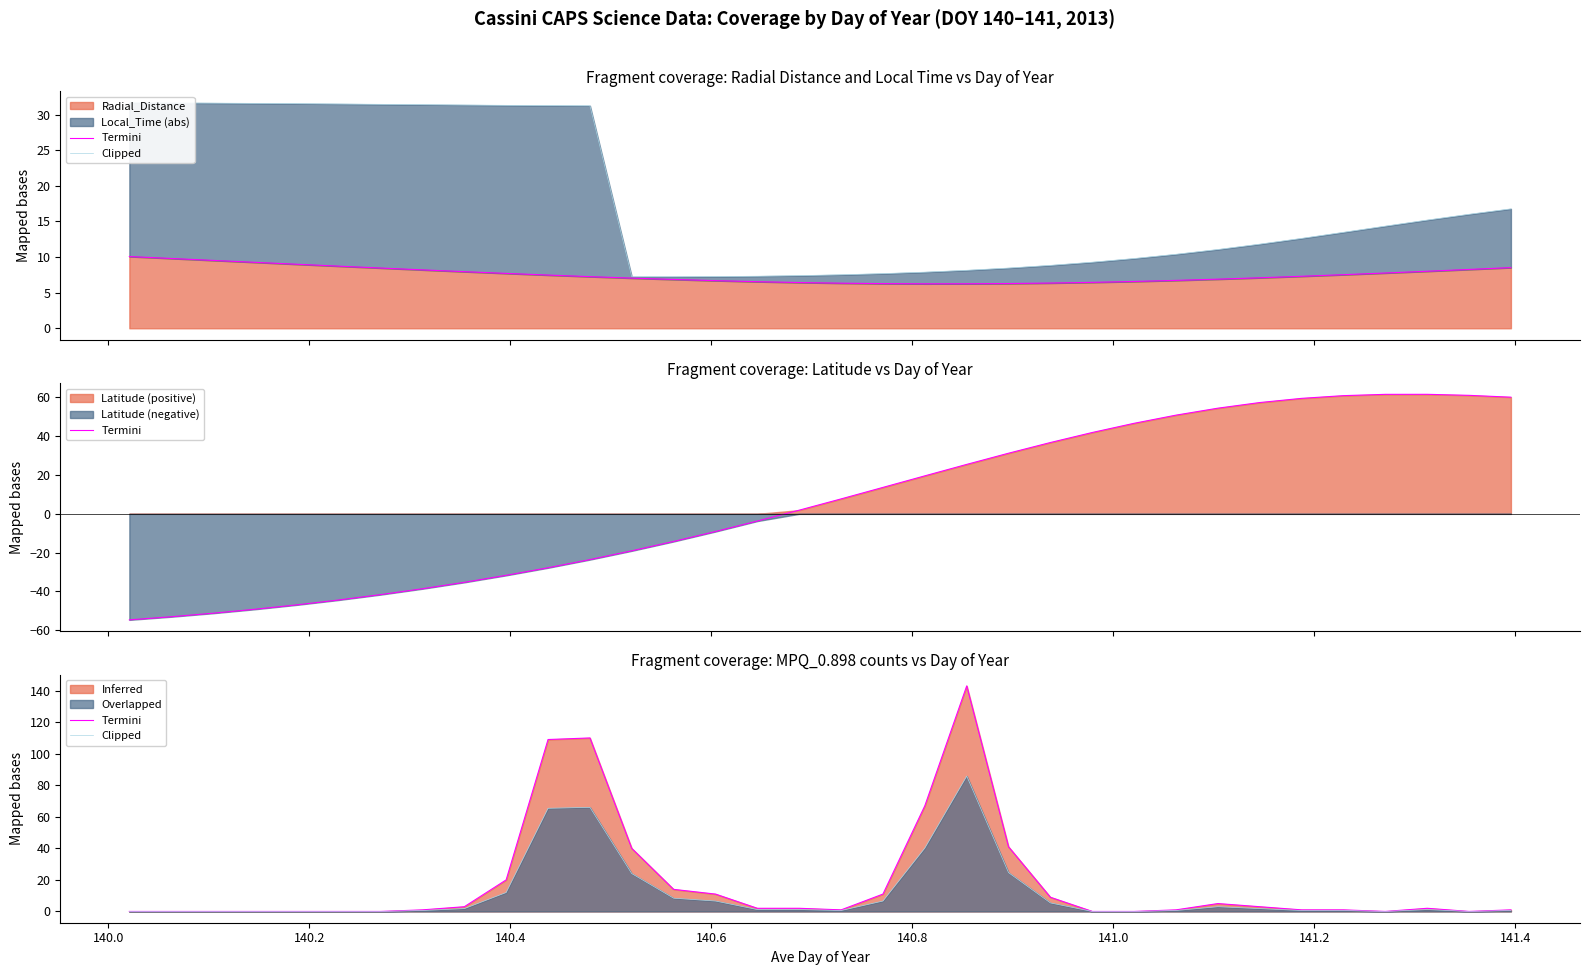

What is the lowest value of the Radial_Distance series?

6.2